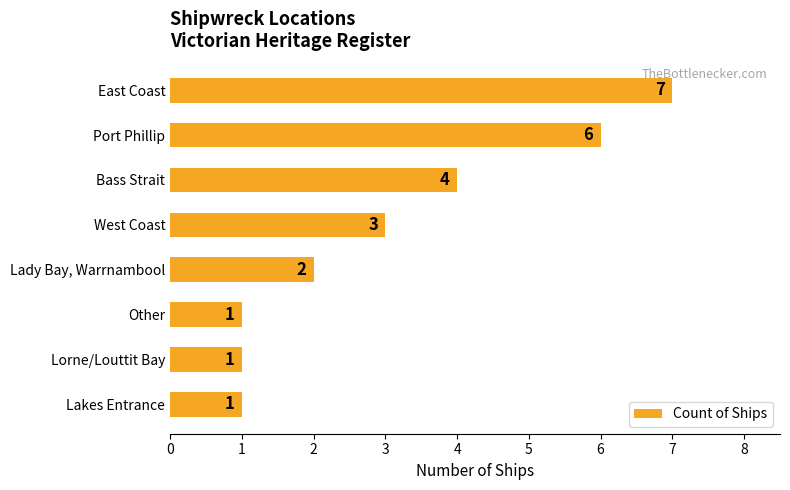

What is the label of the 6th bar from the bottom?

Bass Strait